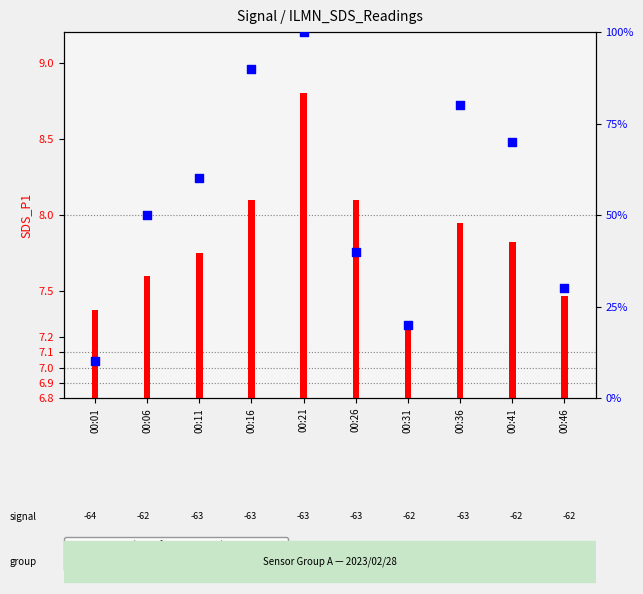

At how many categories does at least one series exceed 54?

5